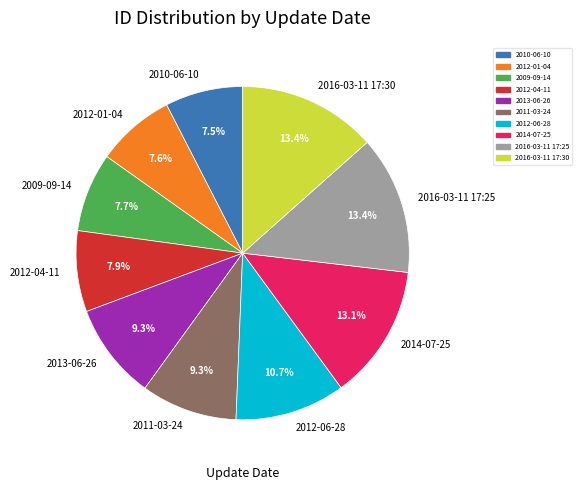

Is it true that 2016-03-11 17:25 is 28% of the pie?

False